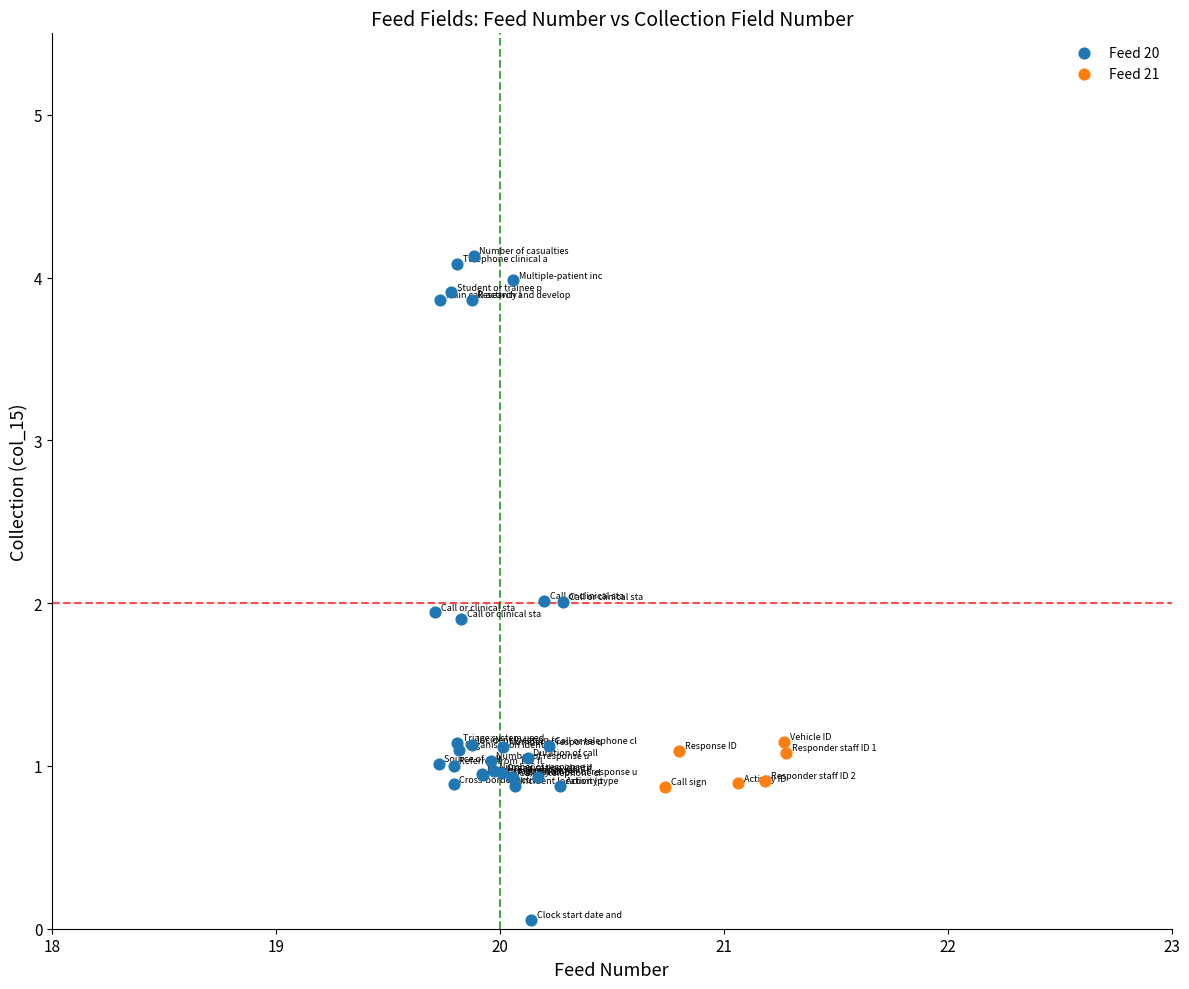

Which series has the widest spread of Y values?

Feed 20